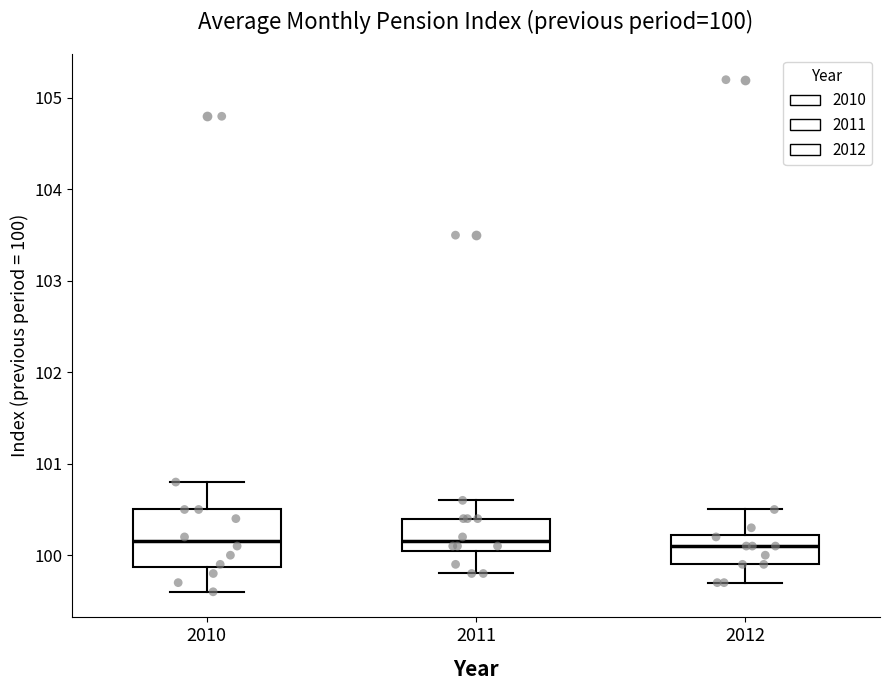

Comparing the boxes themselves (not the whiskers), which one is the tallest?

2010